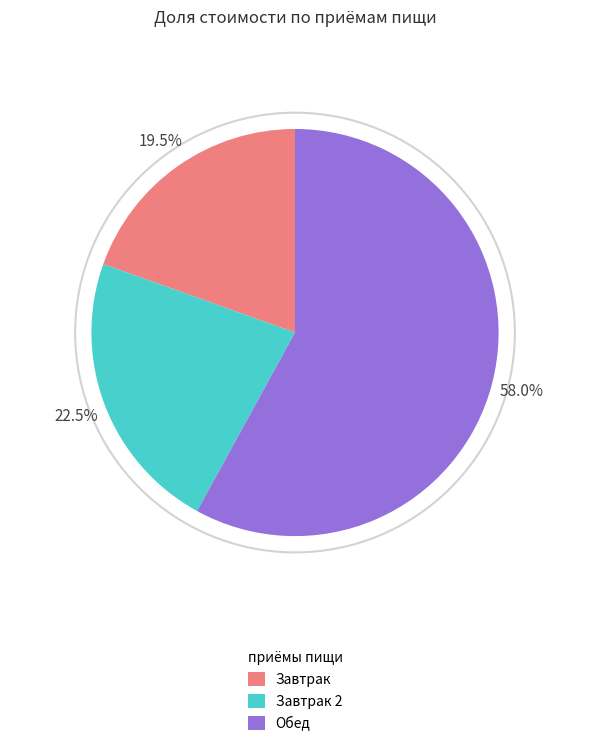

Is there a majority slice in this chart?

Yes